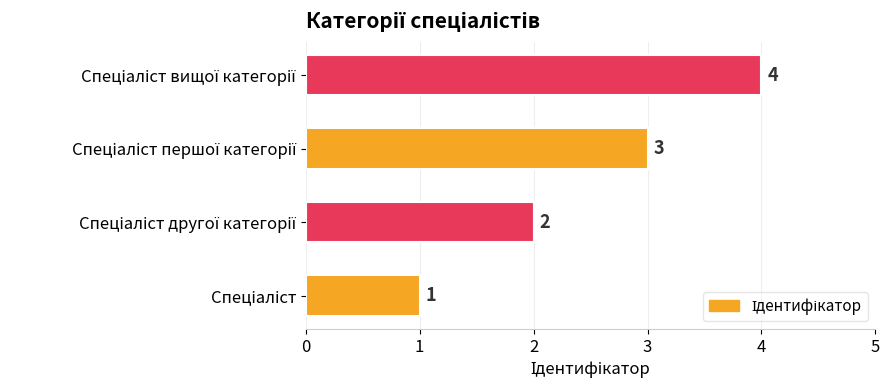

Count the values in the range 2 to 4.

3